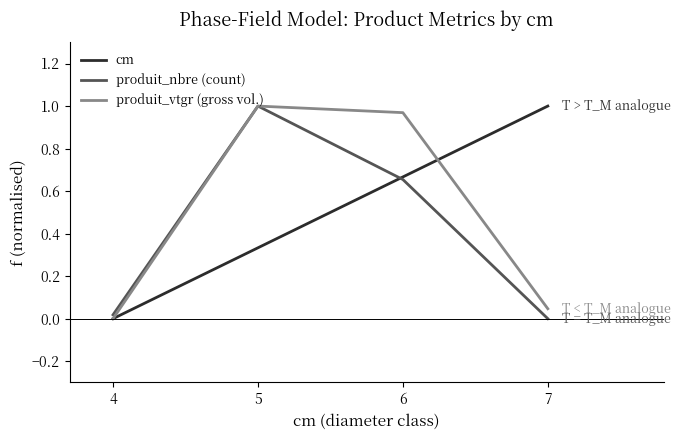

At which label does cm reach its peak?

7